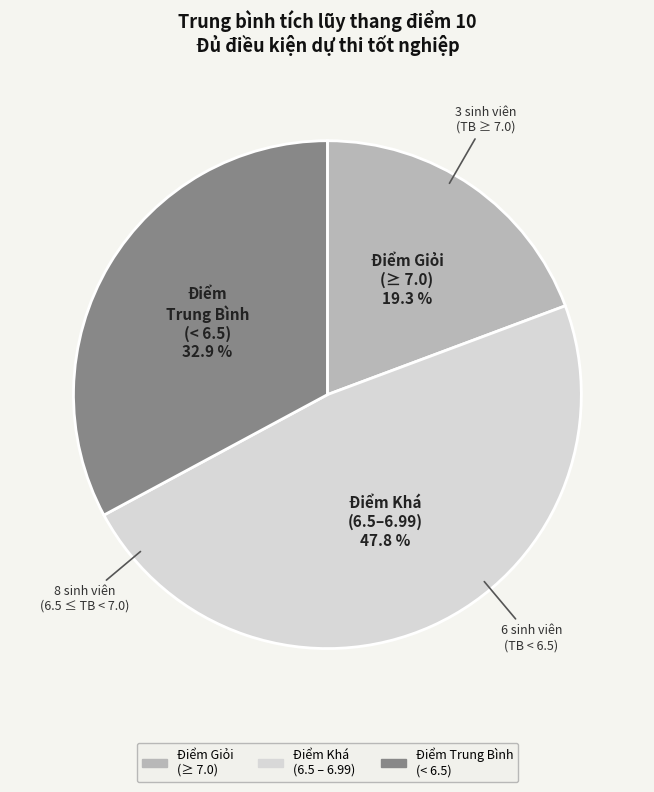

Is there a majority slice in this chart?

No